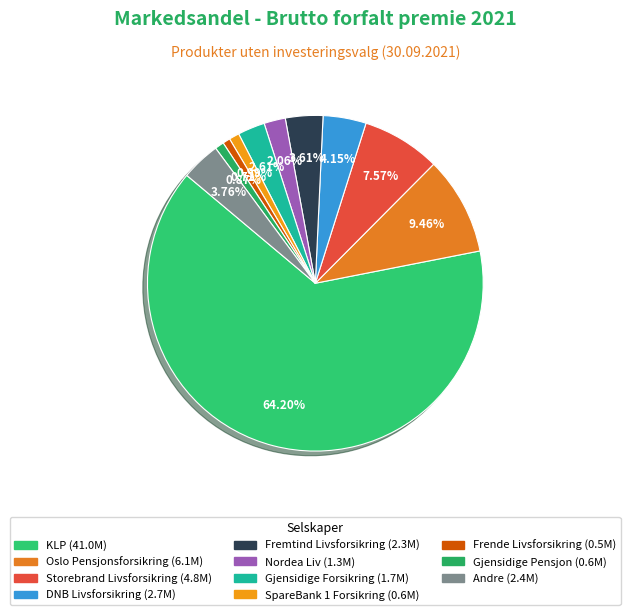

Approximately how many times larger is the value at Gjensidige Forsikring compared to DNB Livsforsikring?

0.6